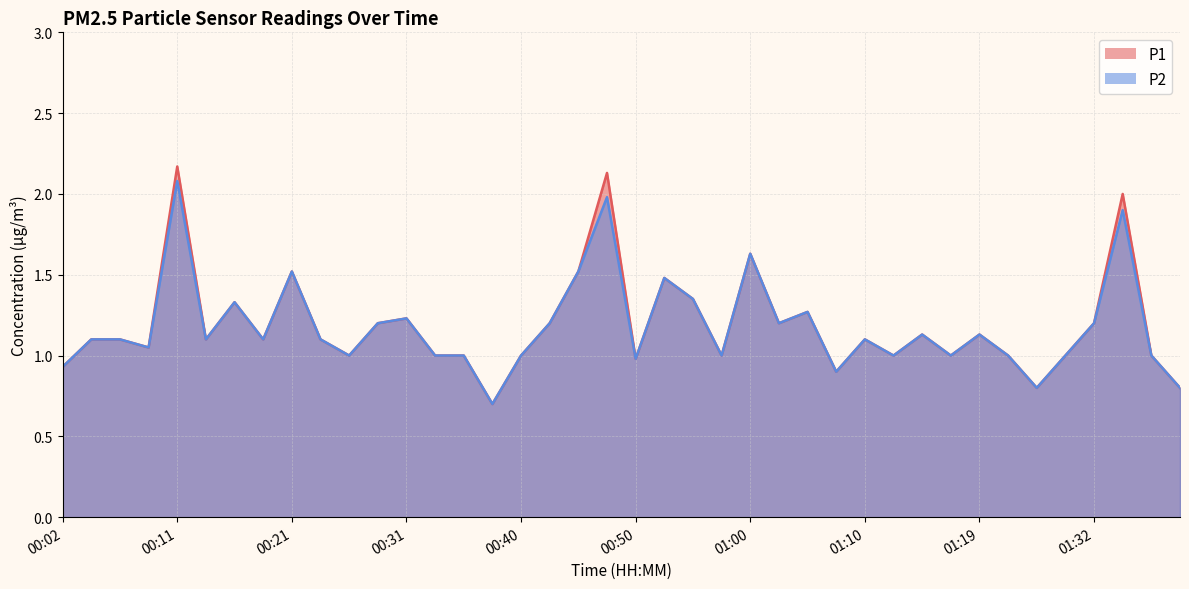

What is the label of the 10th point from the right?

01:15